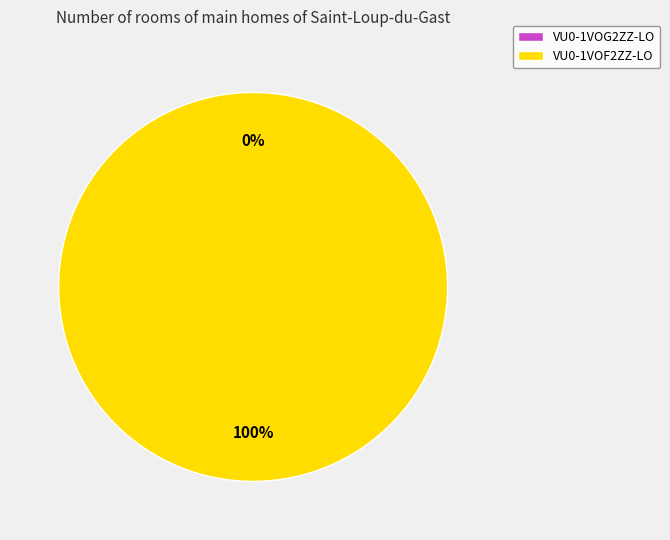

How many segments does this pie chart have?

2